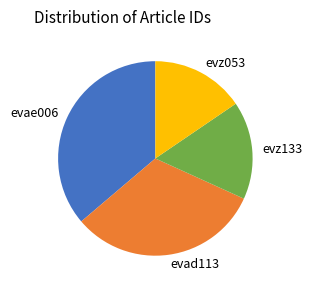

Is there a majority slice in this chart?

No